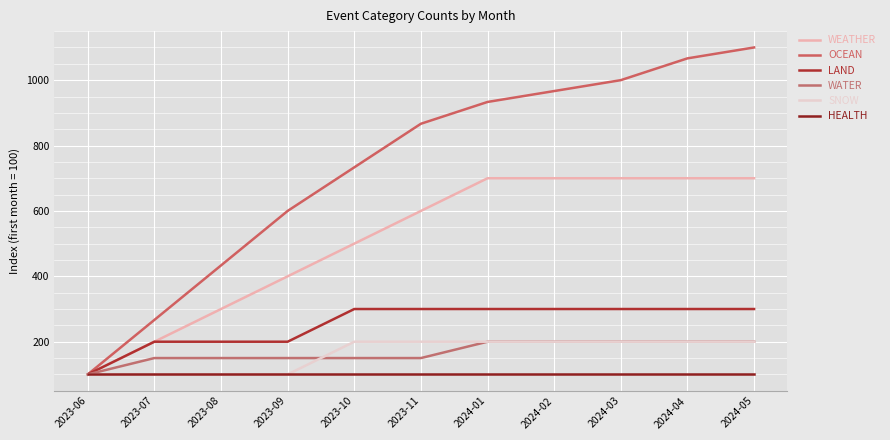

What is the average value of the HEALTH series?

100.0